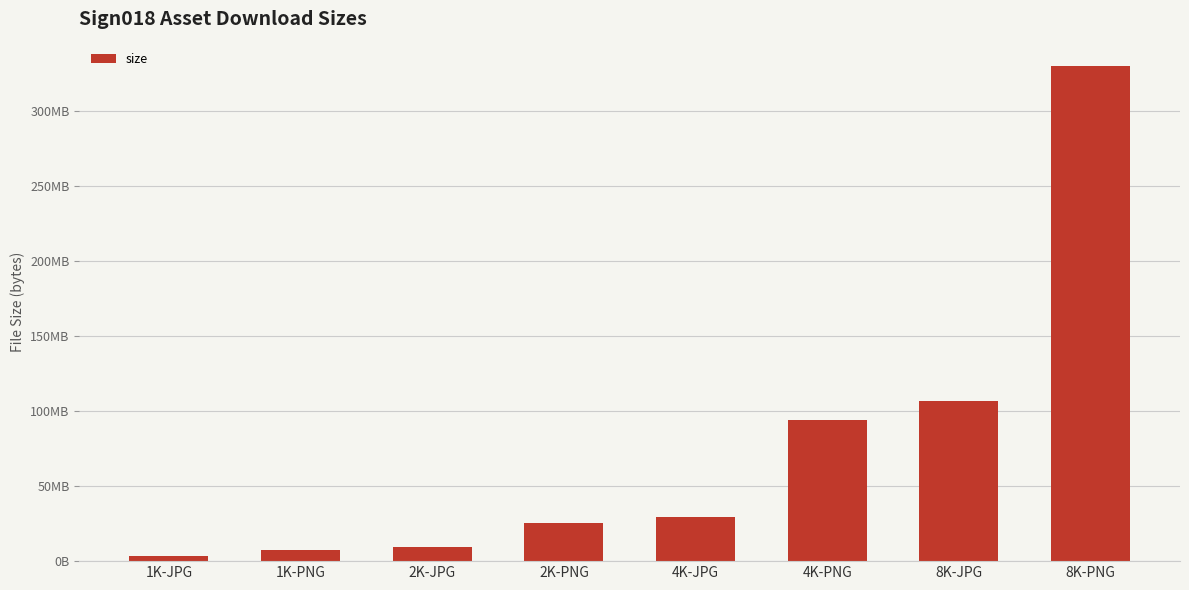

Does the chart contain any negative values?

No